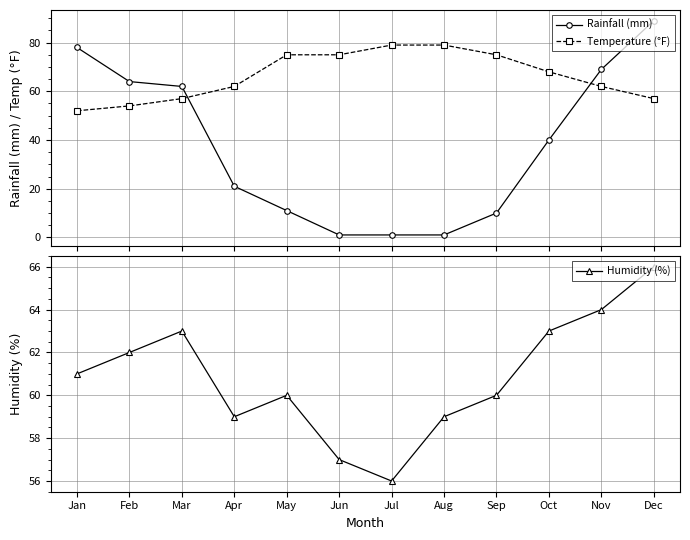

How many intersections are there between Rainfall (mm) and Temperature (°F)?

2